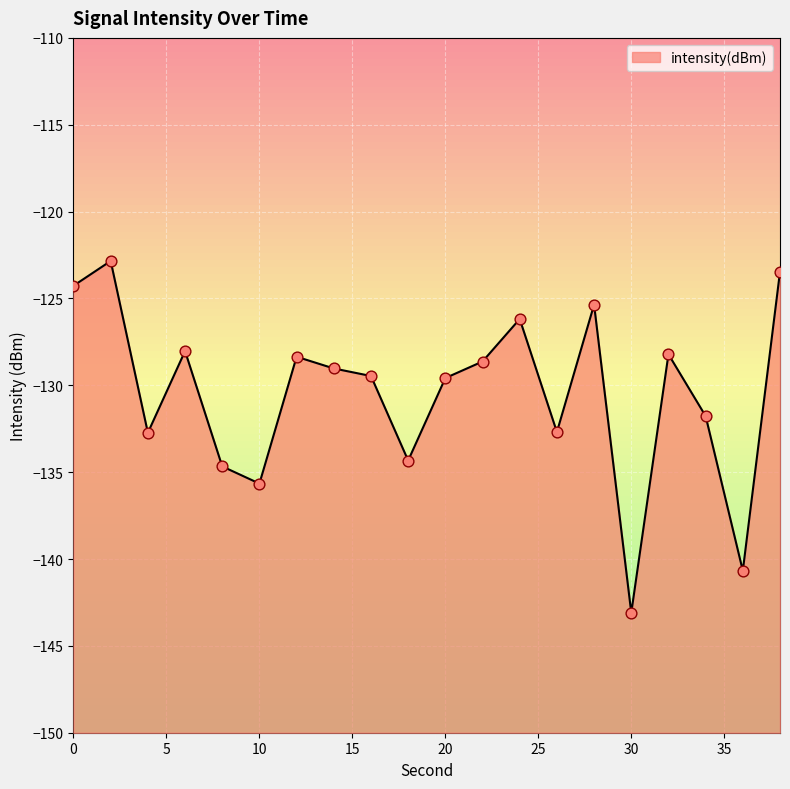

Which has a higher value, 38 or 16?

38